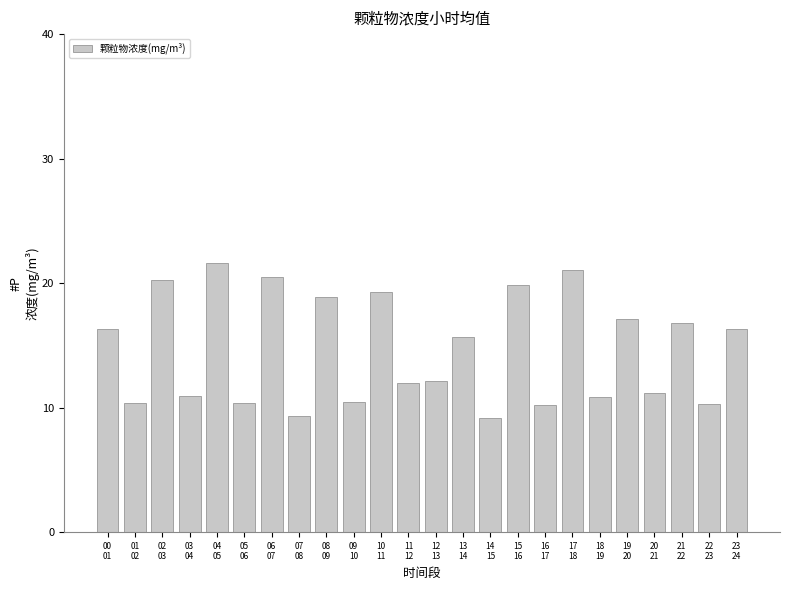

What is the approximate value at 10
11?

19.3